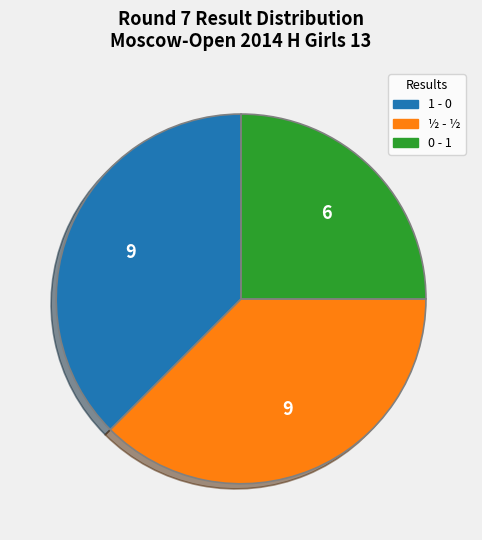

Is there any slice that represents more than half of the pie?

No